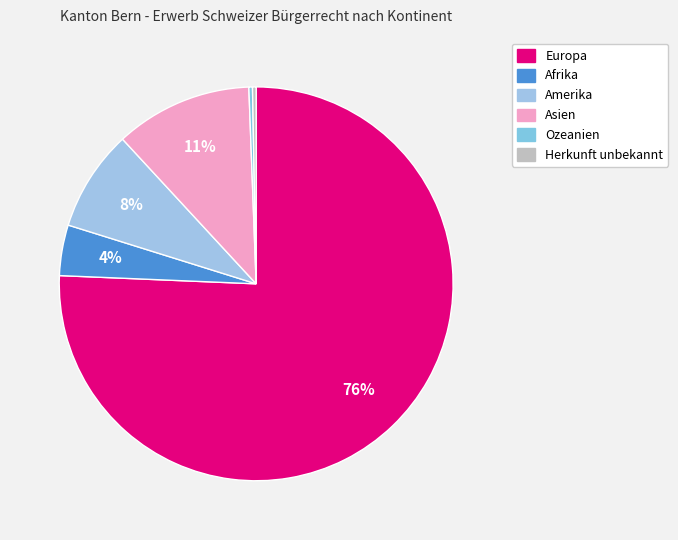

Does Asien represent more than half of the total?

No